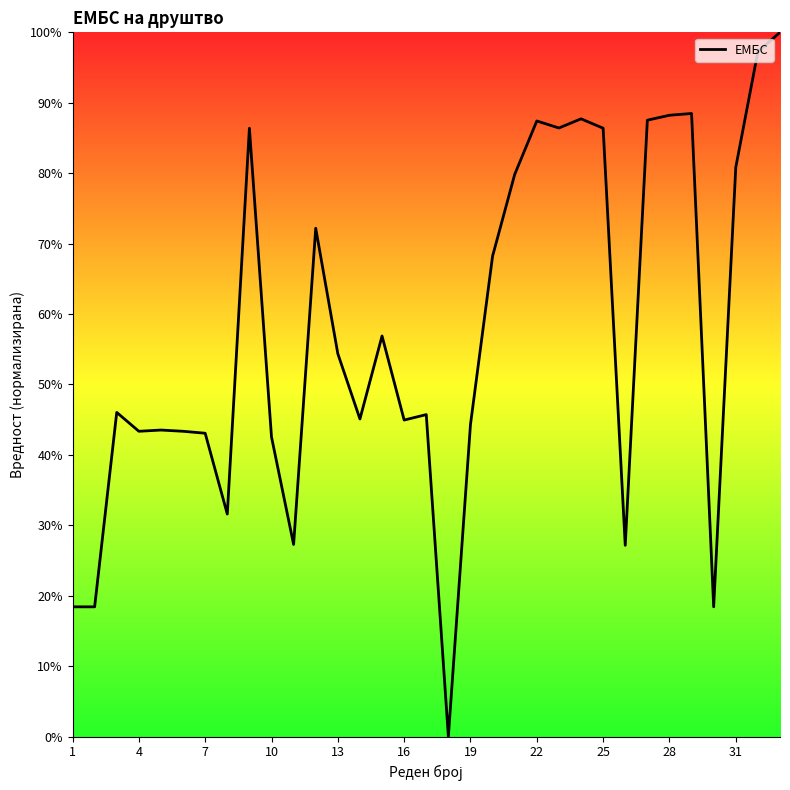

What is the difference between the maximum and second lowest values?

81.6